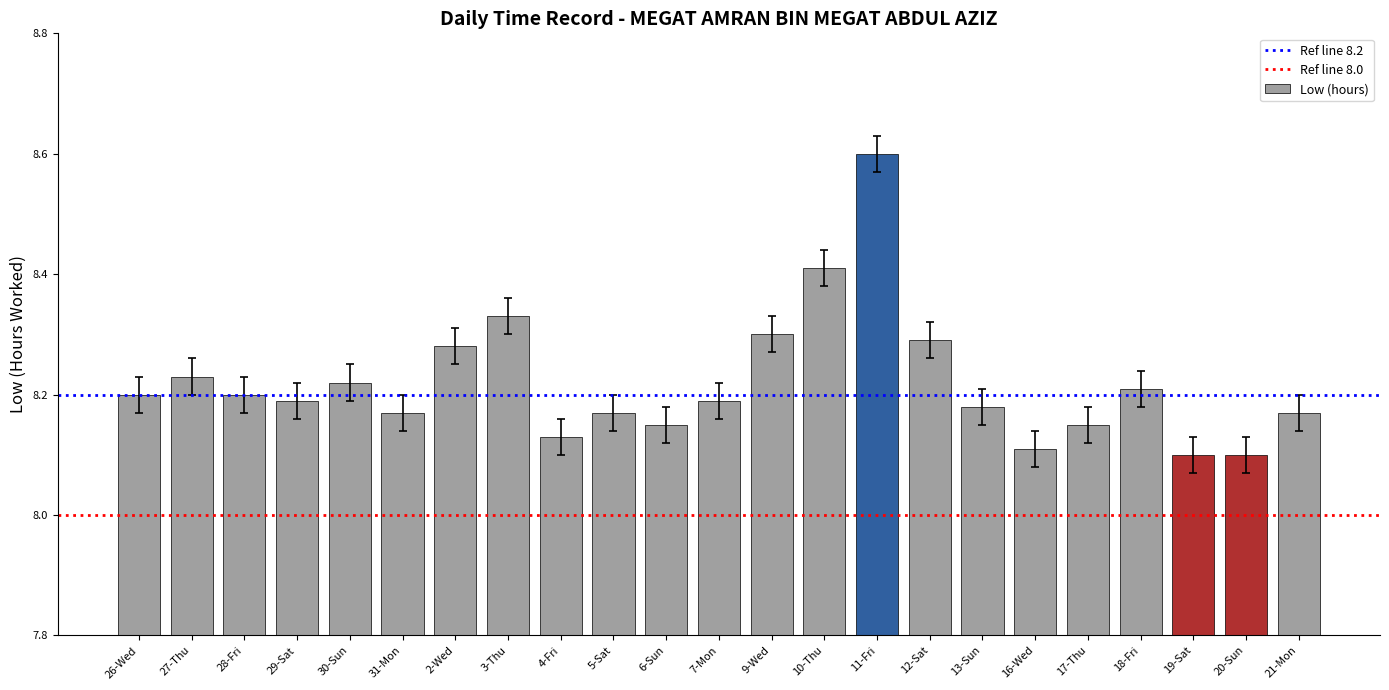

Which category has the highest value across all series?

11-Fri